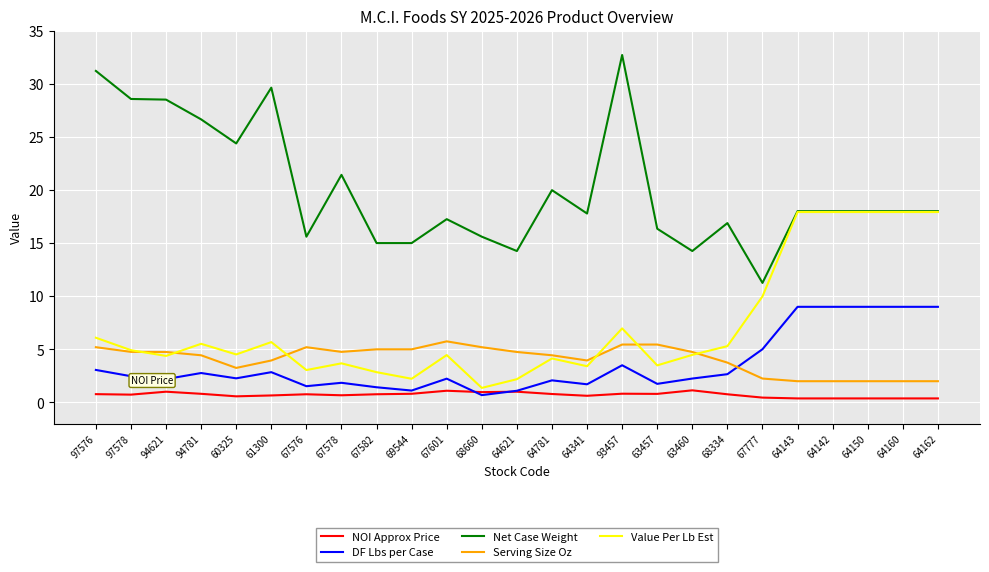

Where is the first local minimum for Value Per Lb Est?

94621